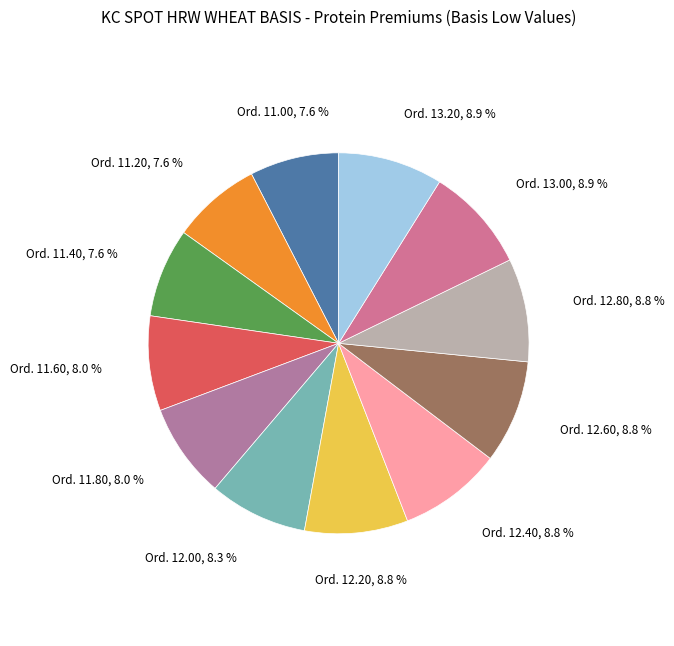

Which category has the biggest portion of the pie?

Ord. 13.00